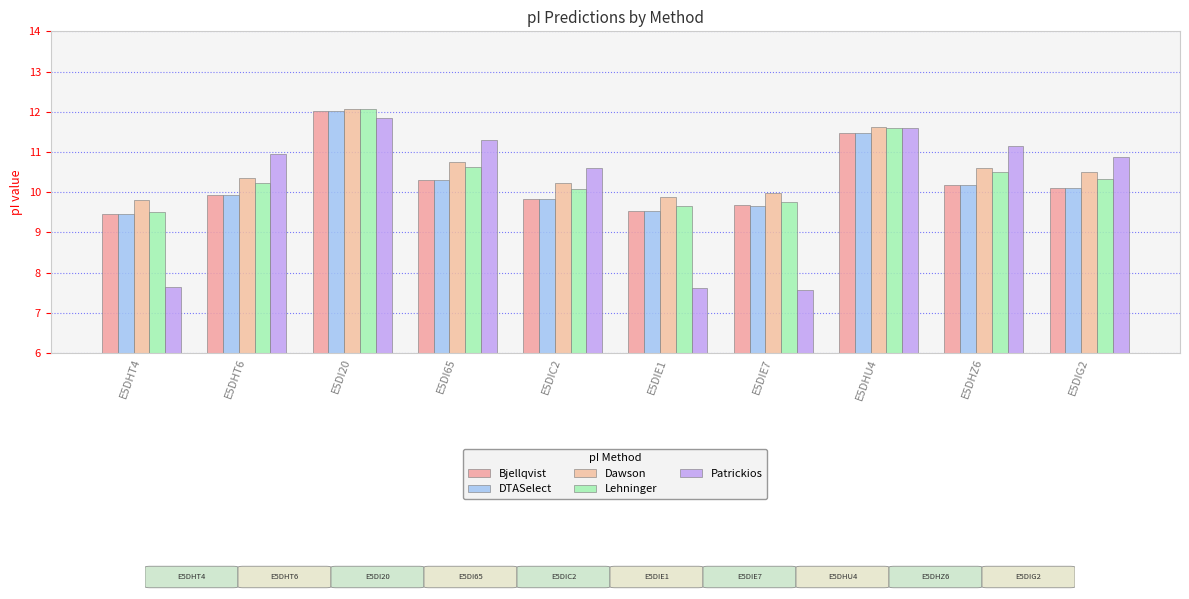

What is the label of the 10th bar from the left?

E5DIG2